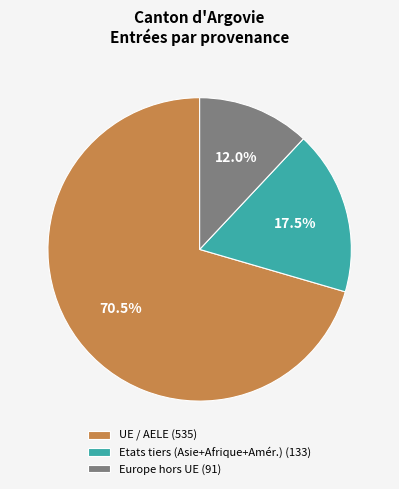

Combined, do UE / AELE (535) and Etats tiers (Asie+Afrique+Amér.) (133) account for over 50%?

Yes